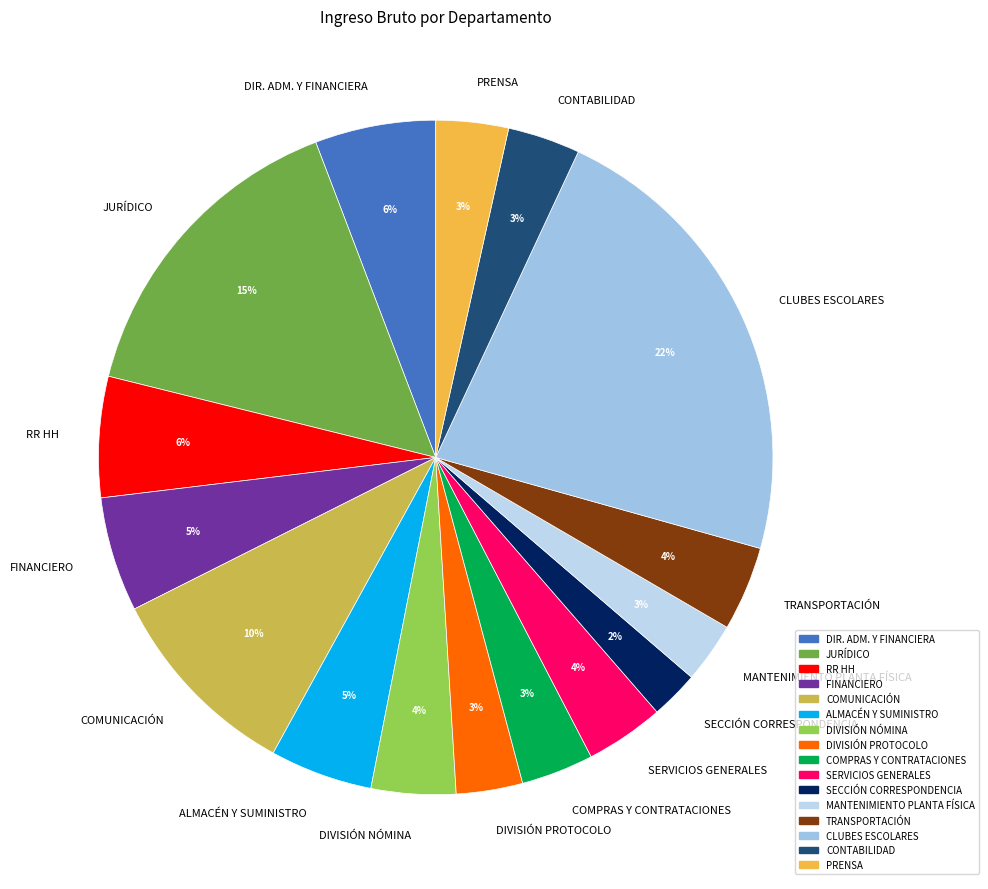

Which has a higher value, JURÍDICO or SECCIÓN CORRESPONDENCIA?

JURÍDICO